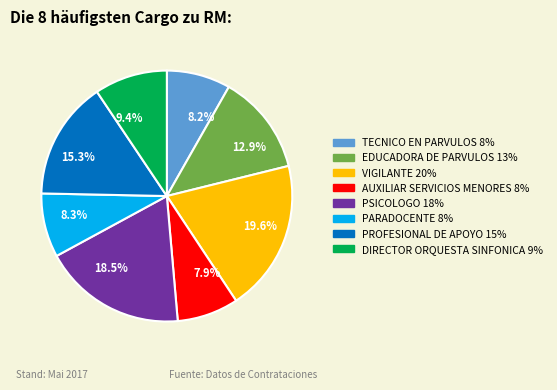

Is it true that TECNICO EN PARVULOS is 19% of the pie?

False